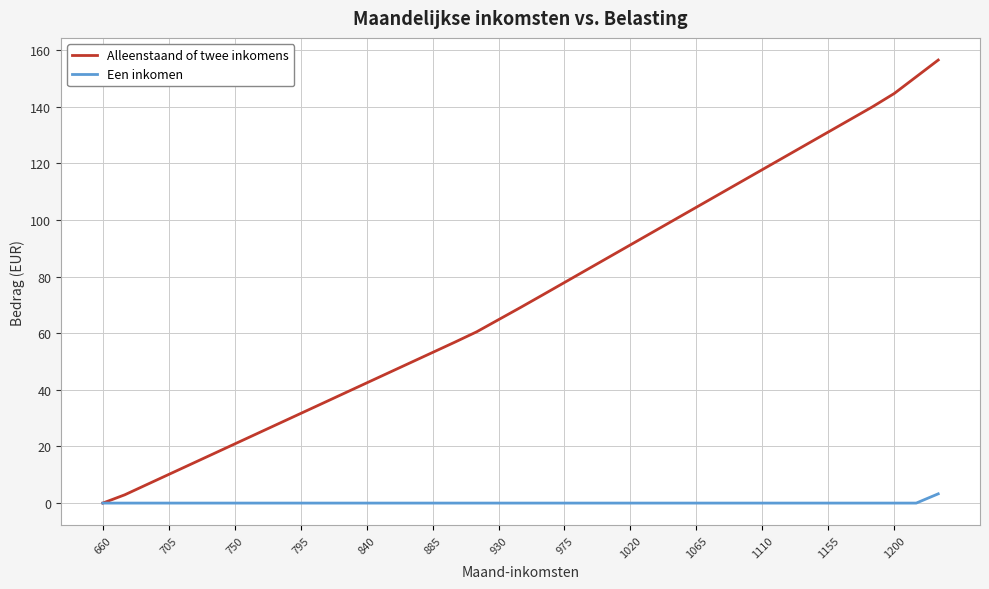

What is the difference between the maximum and minimum values in the Alleenstaand of twee inkomens series?

156.5